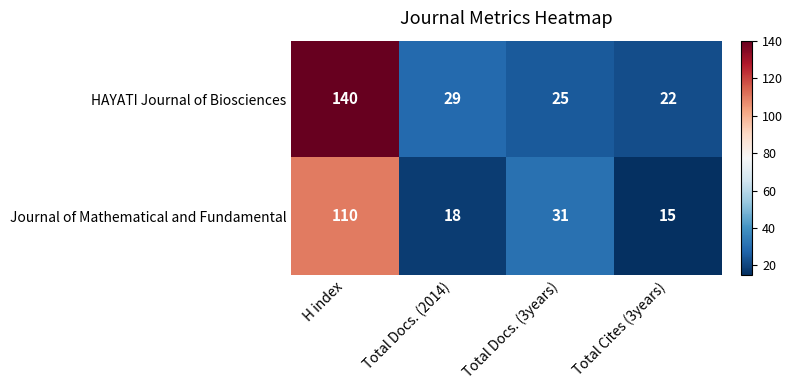

What is the spread (max minus min) of values at Total Docs. (2014)?

11